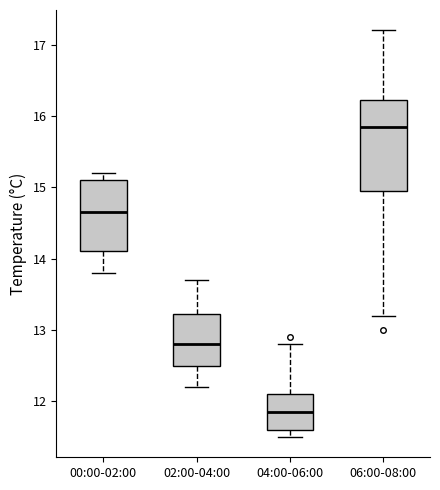

Where is the upper edge of the box for 04:00-06:00 on the y-axis? The values are not printed on the chart, so give them approximately, as read against the axis.

12.1